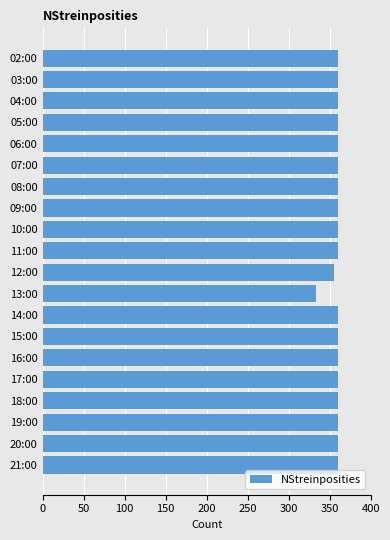

What is the ratio of the value at 08:00 to the value at 06:00?

1.0